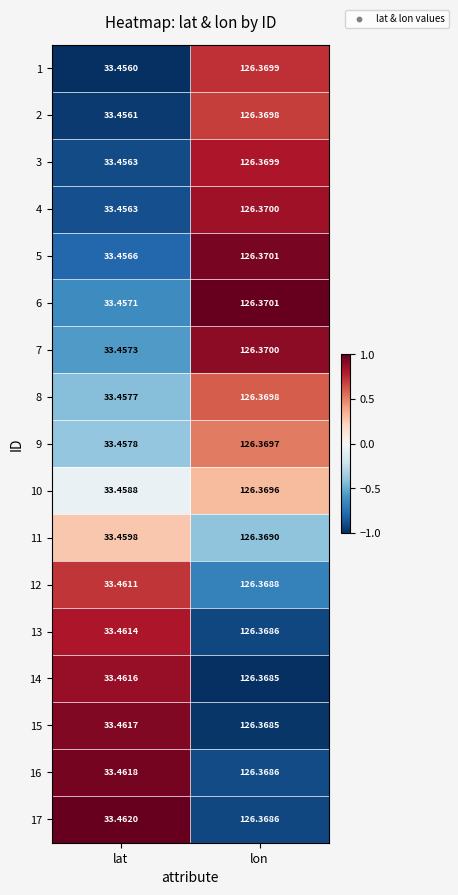

Rank the categories by 2 value from highest to lowest.

lon, lat